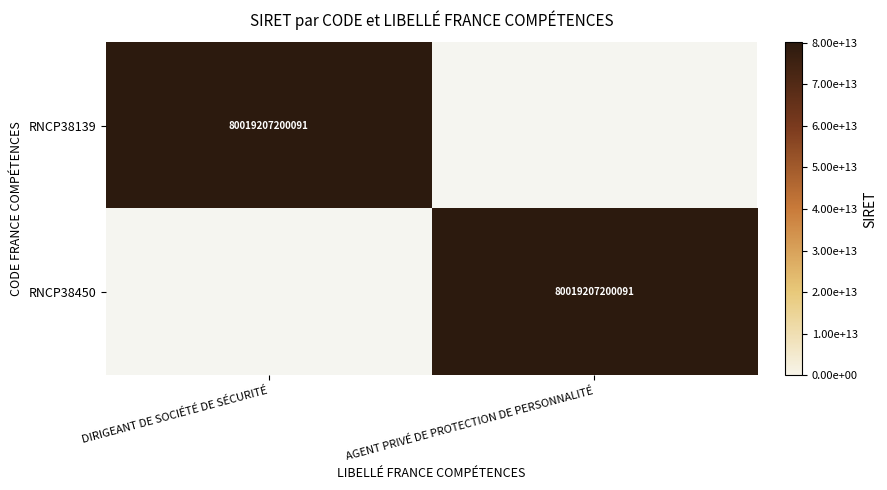

Is it true that RNCP38139 equals 80019207200091 at DIRIGEANT DE SOCIÉTÉ DE SÉCURITÉ?

True